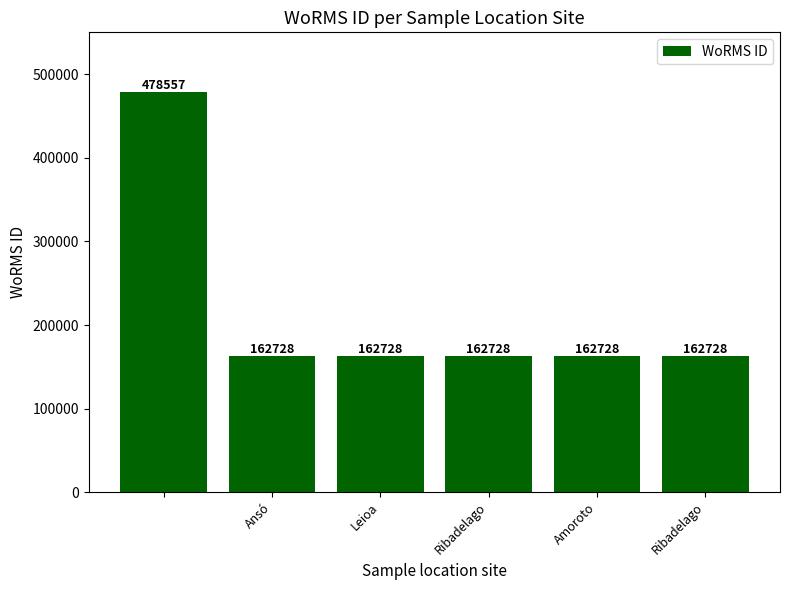

What is the value of the 6th bar from the left?

162728